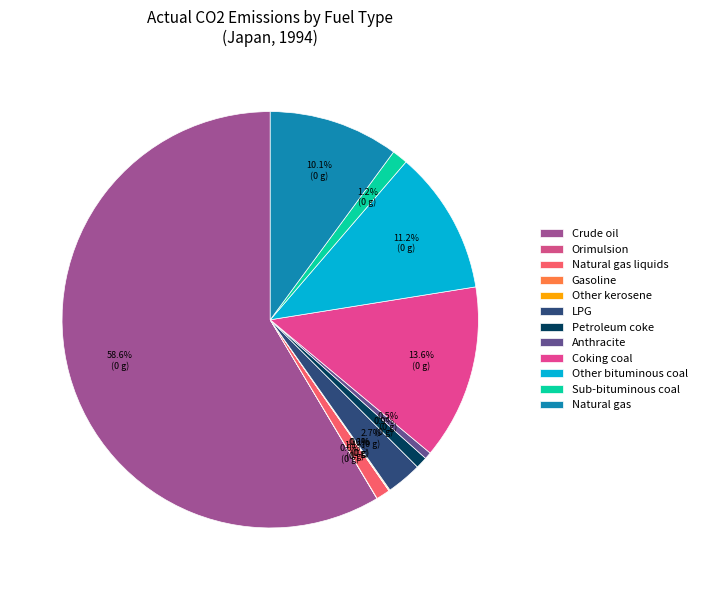

Is it true that Gasoline is 0% of the pie?

True